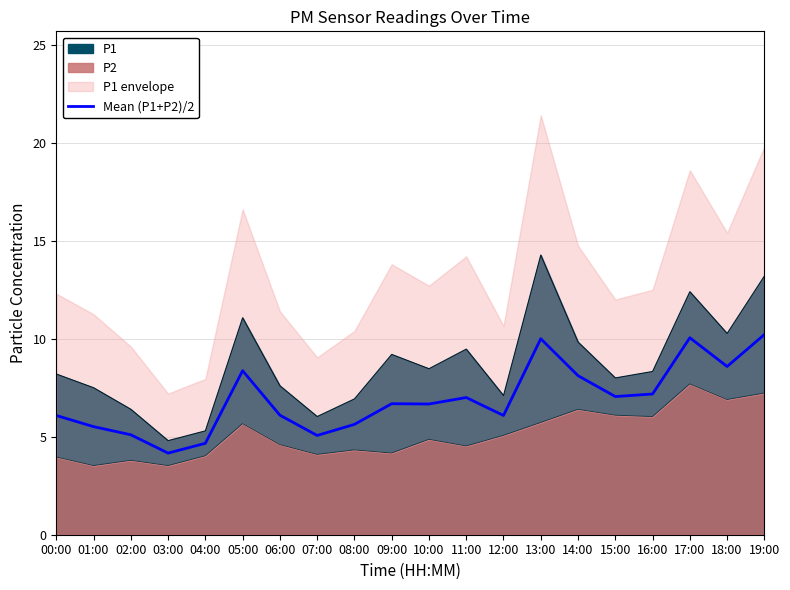

How many data points are above 6?

14